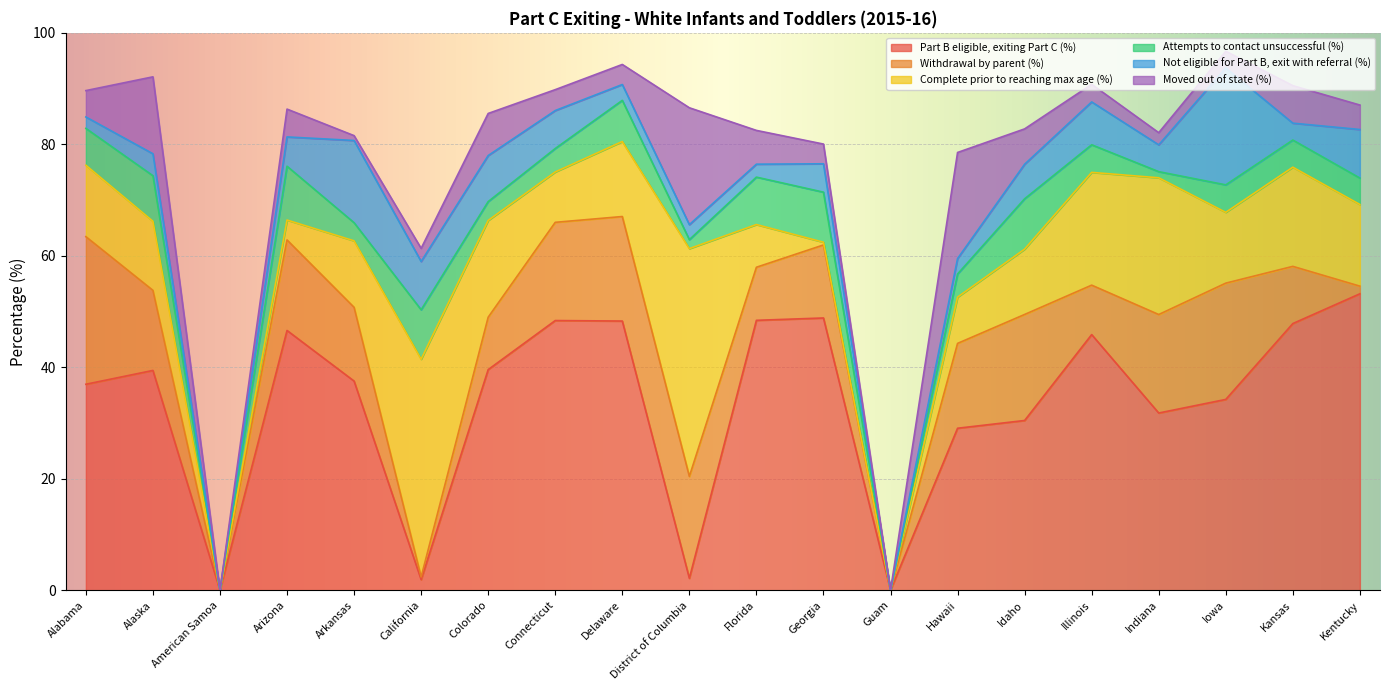

How many data points in Part B eligible, exiting Part C (%) are above 39?

10